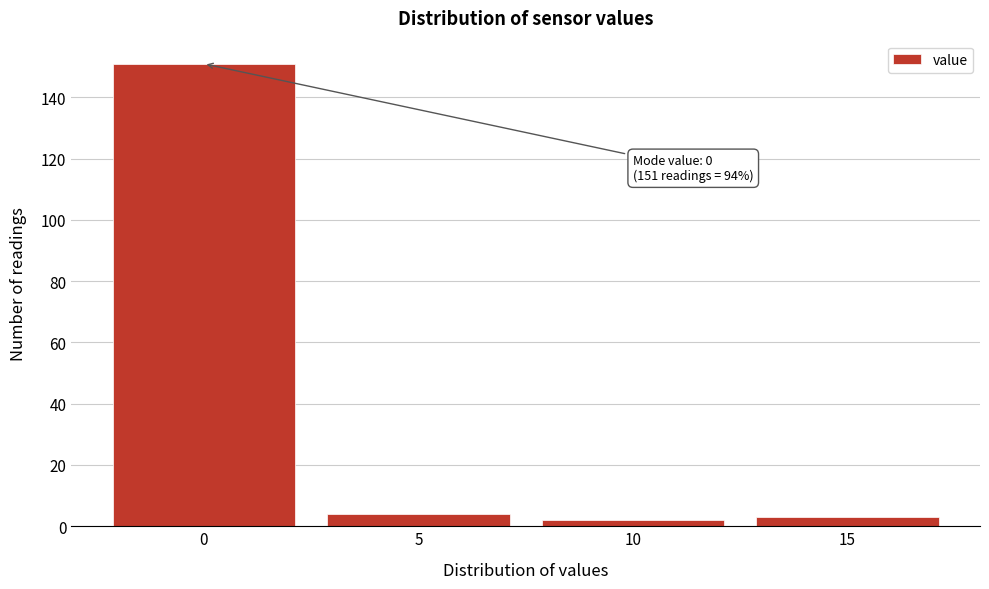

Which range on the x-axis has the tallest bar?

-2.5 to 2.5